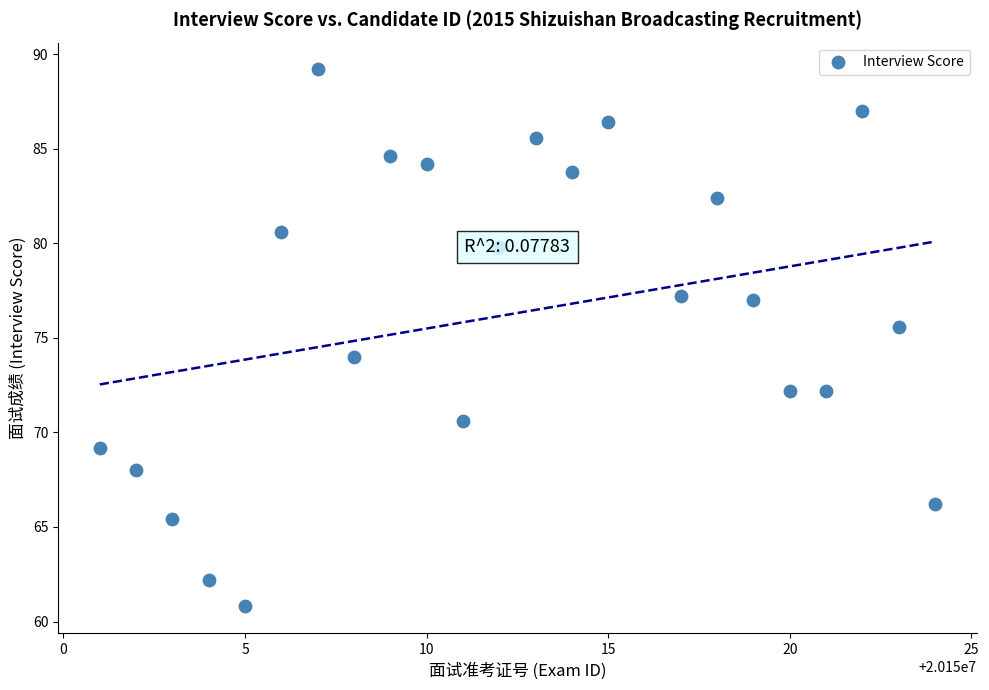

What Y value in the scatter plot is closest to 75?

75.6